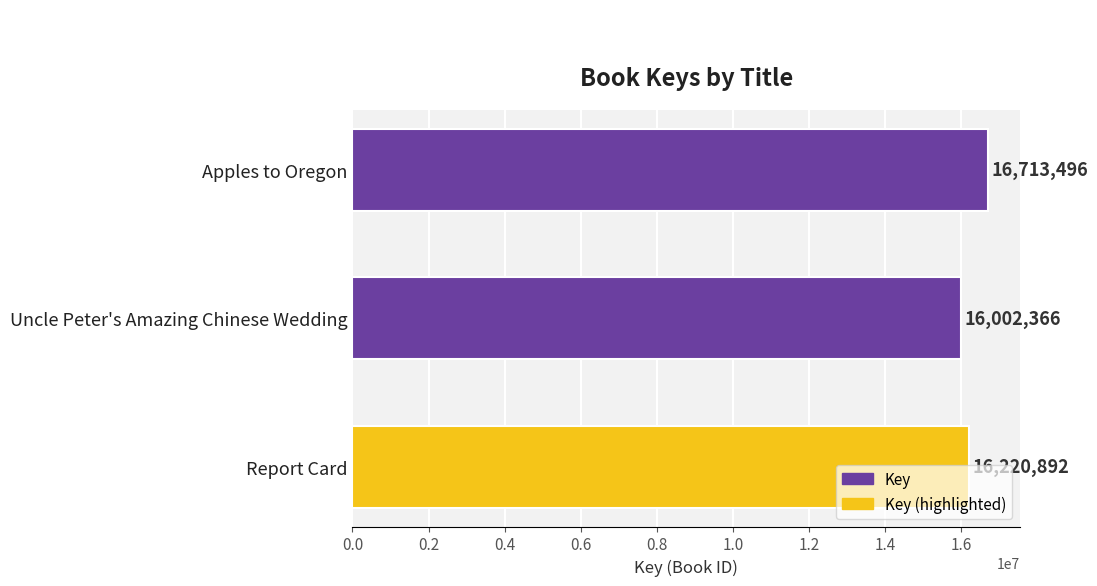

How many bars are there in total?

3